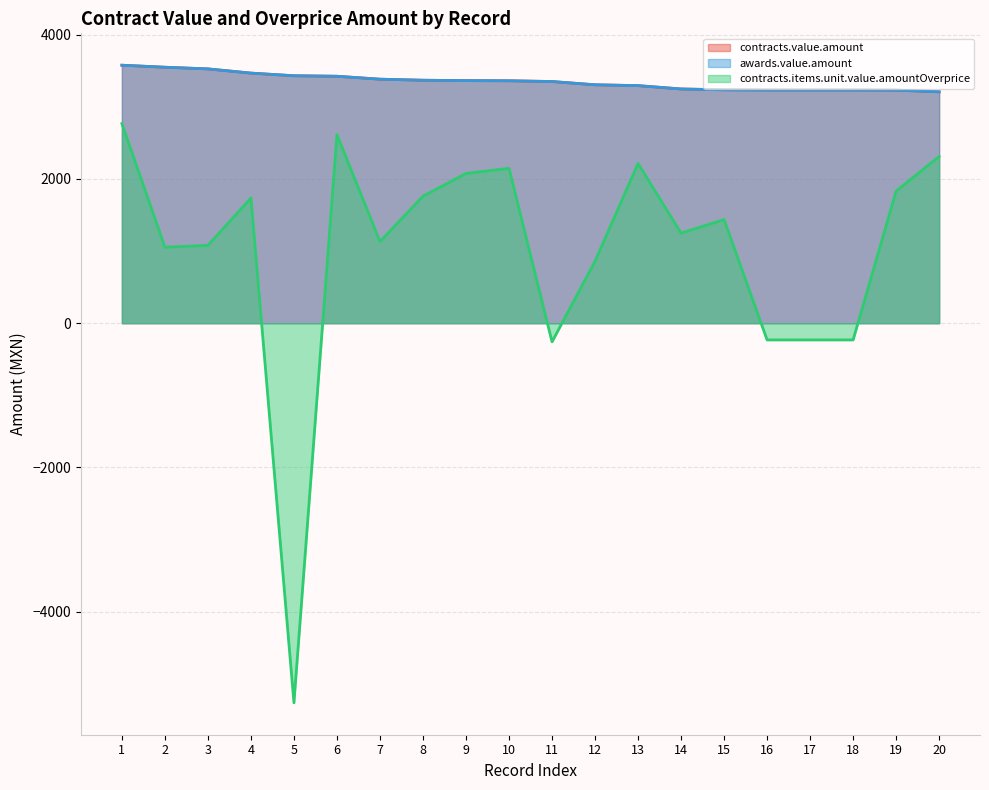

Read the awards.value.amount value at 20.

3208.6